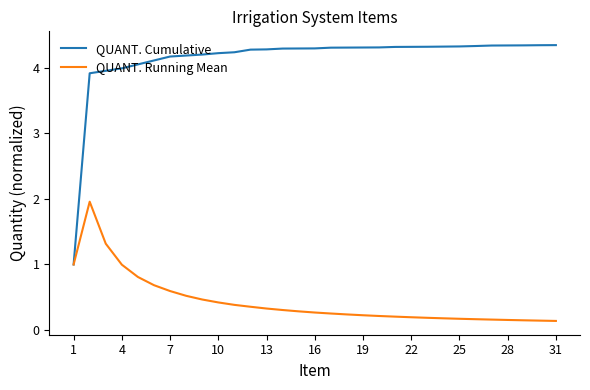

Which series has the largest total across all categories?

QUANT. Cumulative